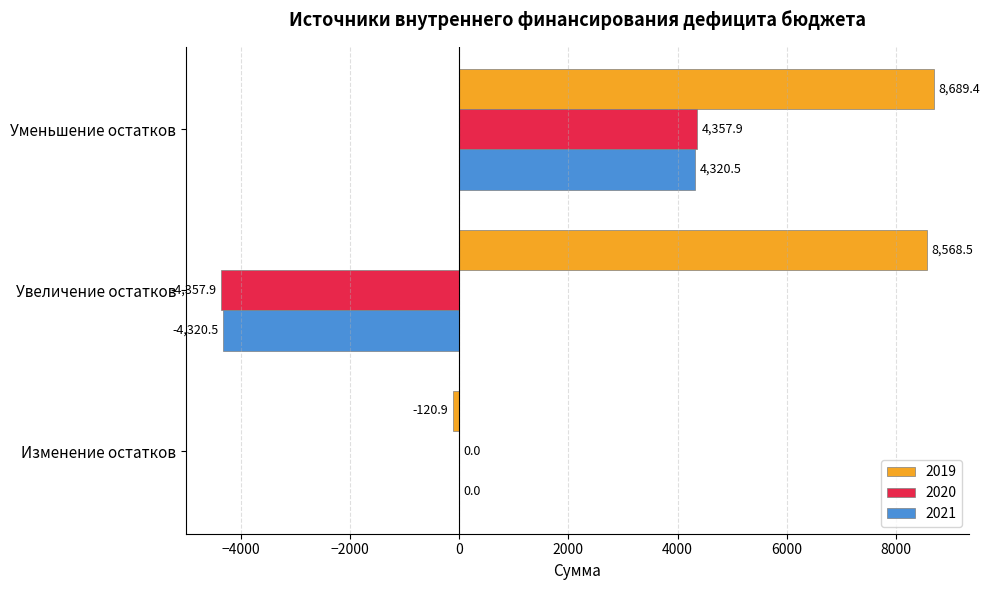

Which series changed the most between Изменение остатков and Уменьшение остатков?

2019